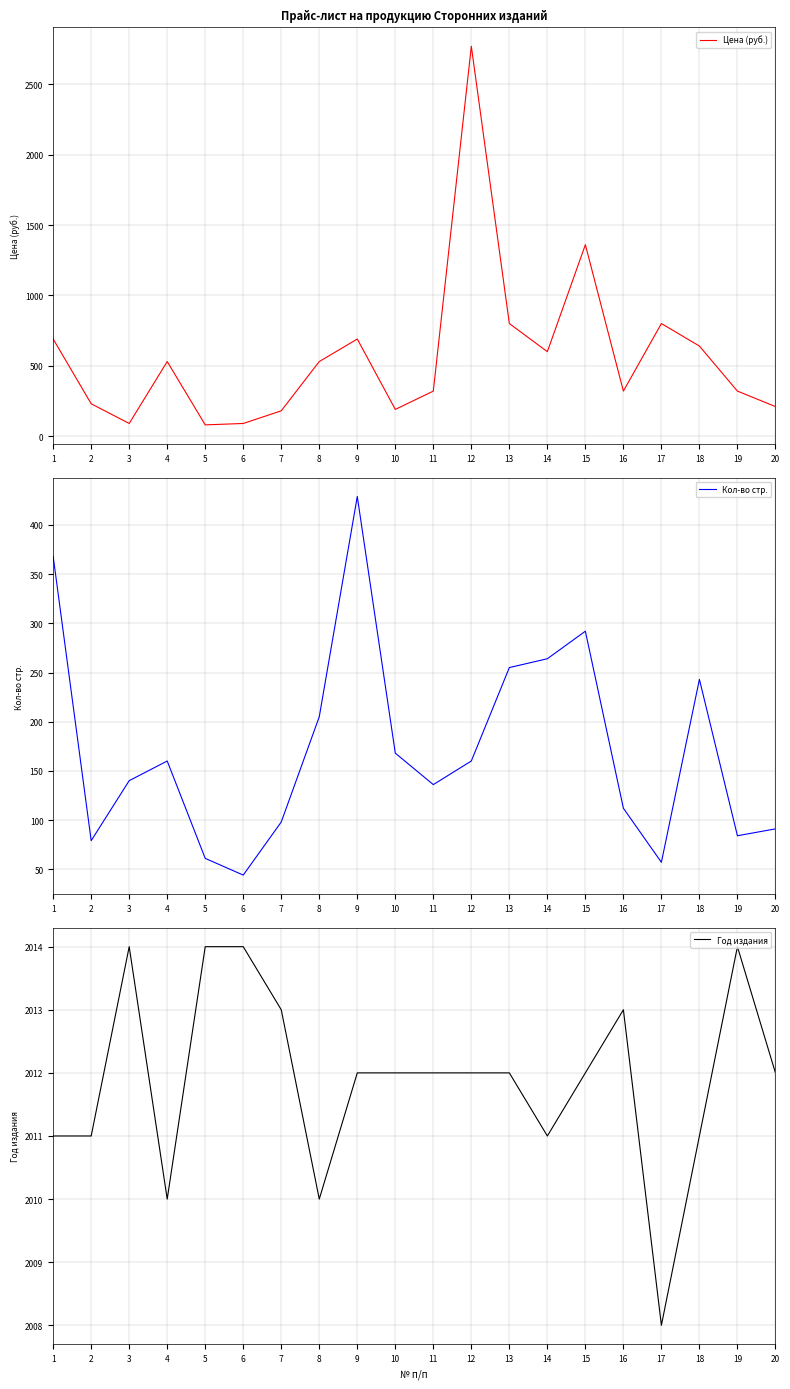

What is the average value of the Цена (руб.) series?

572